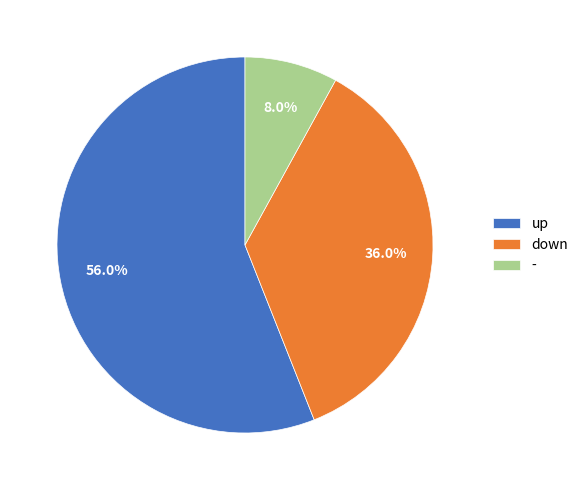

Count the number of slices in the pie.

3